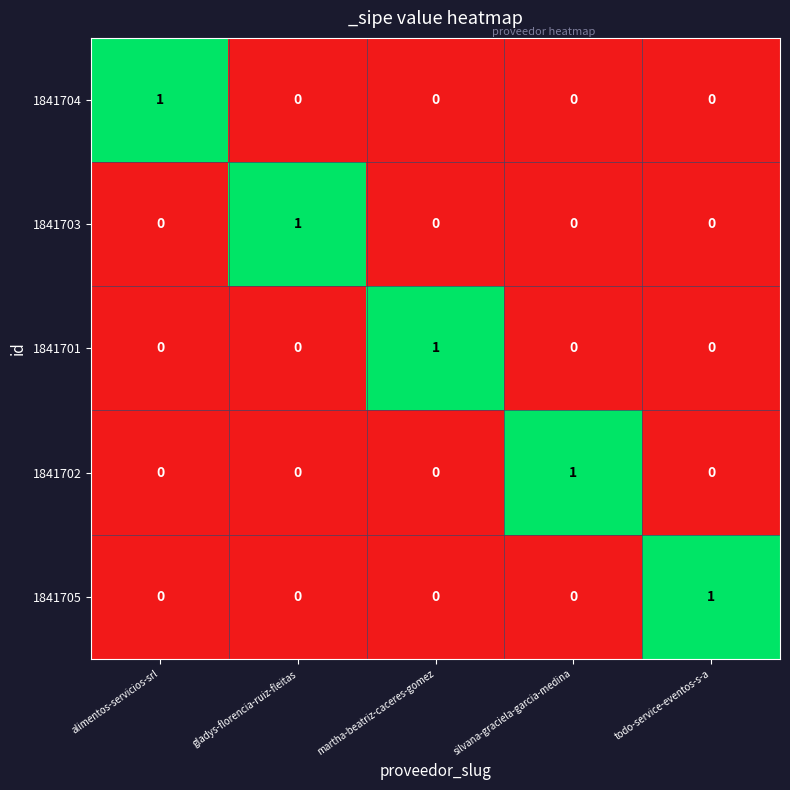

Reading right to left, what are all the values shown in this chart?

1841704: todo-service-eventos-s-a=0	silvana-graciela-garcia-medina=0	martha-beatriz-caceres-gomez=0	gladys-florencia-ruiz-fleitas=0	alimentos-servicios-srl=1
1841703: todo-service-eventos-s-a=0	silvana-graciela-garcia-medina=0	martha-beatriz-caceres-gomez=0	gladys-florencia-ruiz-fleitas=1	alimentos-servicios-srl=0
1841701: todo-service-eventos-s-a=0	silvana-graciela-garcia-medina=0	martha-beatriz-caceres-gomez=1	gladys-florencia-ruiz-fleitas=0	alimentos-servicios-srl=0
1841702: todo-service-eventos-s-a=0	silvana-graciela-garcia-medina=1	martha-beatriz-caceres-gomez=0	gladys-florencia-ruiz-fleitas=0	alimentos-servicios-srl=0
1841705: todo-service-eventos-s-a=1	silvana-graciela-garcia-medina=0	martha-beatriz-caceres-gomez=0	gladys-florencia-ruiz-fleitas=0	alimentos-servicios-srl=0